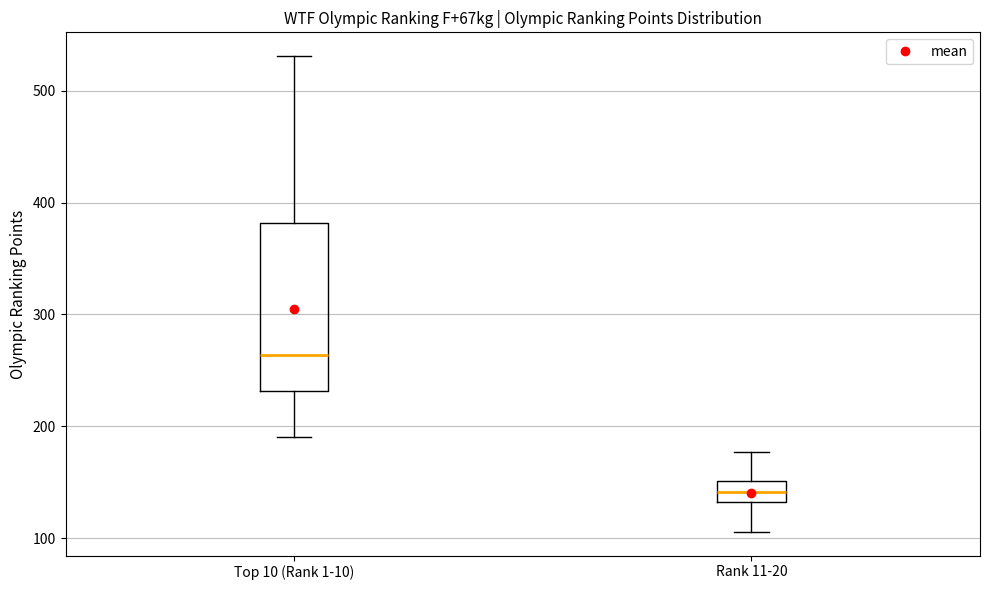

Reading left to right, transcribe this box plot: for each box, give where its median line is, the range the box spans, and where its two whiskers end, as read against the y-axis. The values are not printed on the chart, so give them approximately, as read against the axis.

Top 10 (Rank 1-10): median 260, box 230 to 380, whiskers 190 to 530
Rank 11-20: median 140, box 130 to 150, whiskers 110 to 180